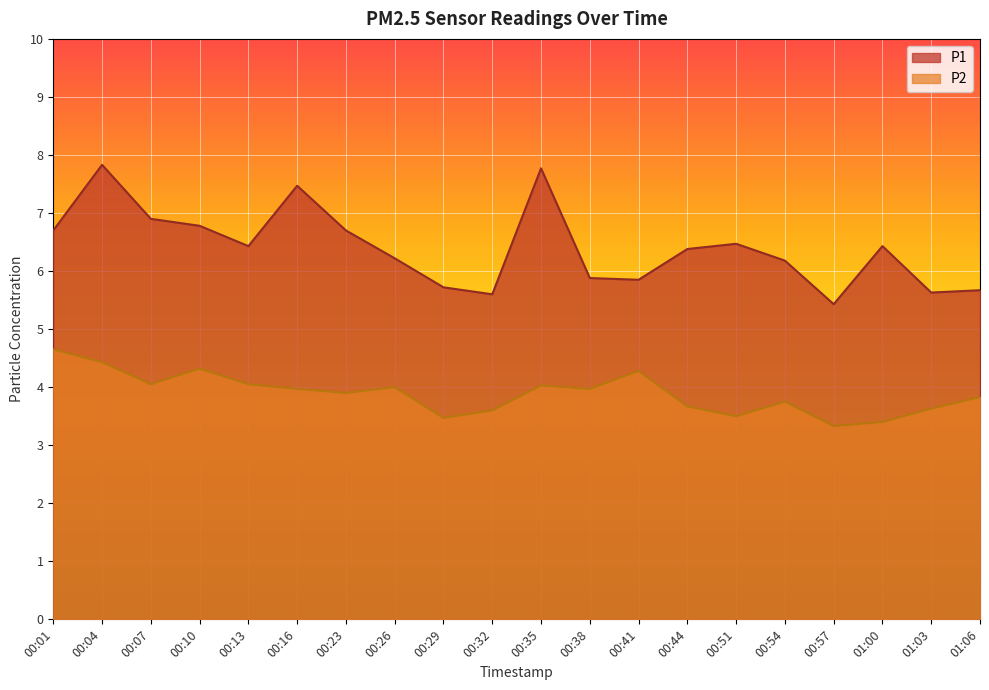

What is the difference between the P1 values at 00:29 and 00:23?

1.0